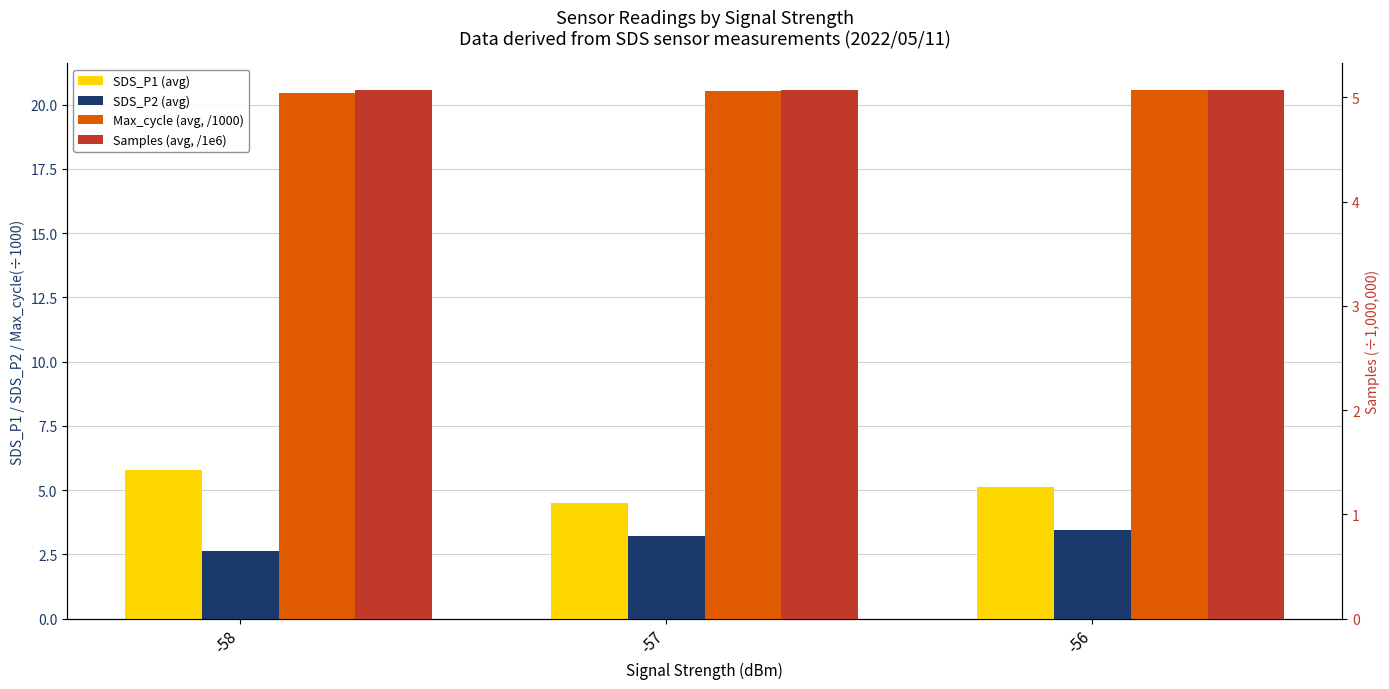

Which series has the widest spread of values?

SDS_P1 (avg)